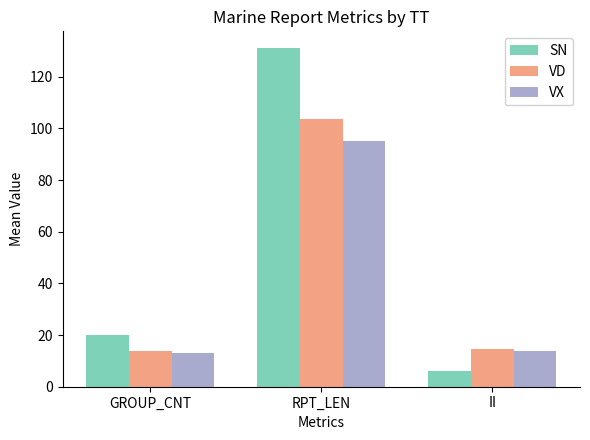

Reading left to right, list all the values displayed in this chart.

SN: 20.0	131.0	6.0
VD: 13.9	103.5	14.5
VX: 13.0	95.0	14.0